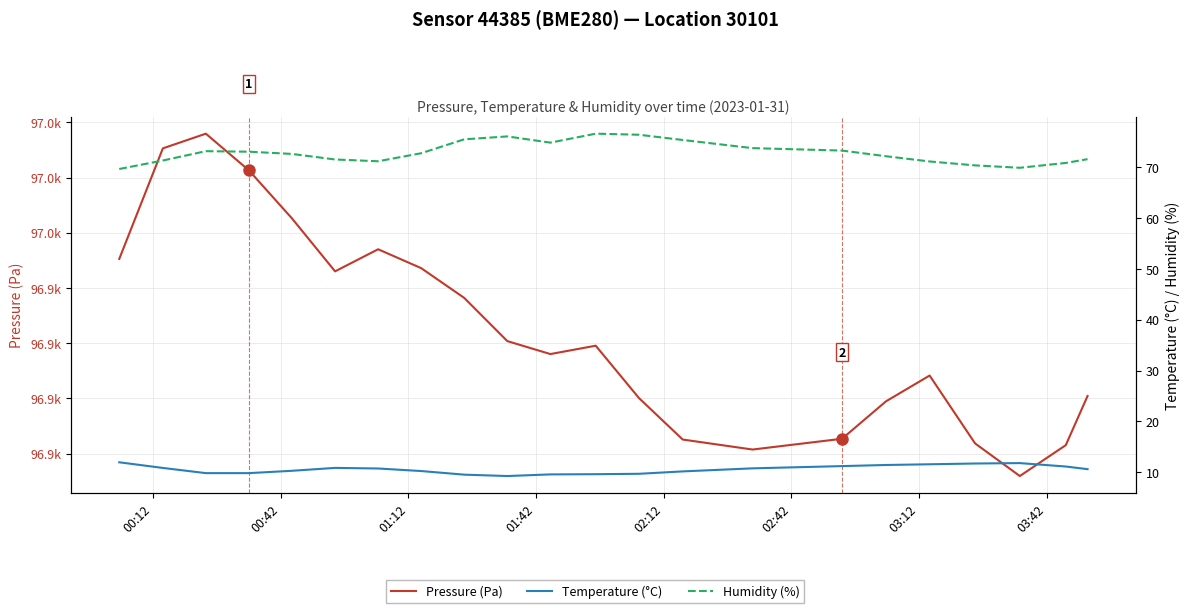

What is the minimum value for Temperature (°C)?

9.3